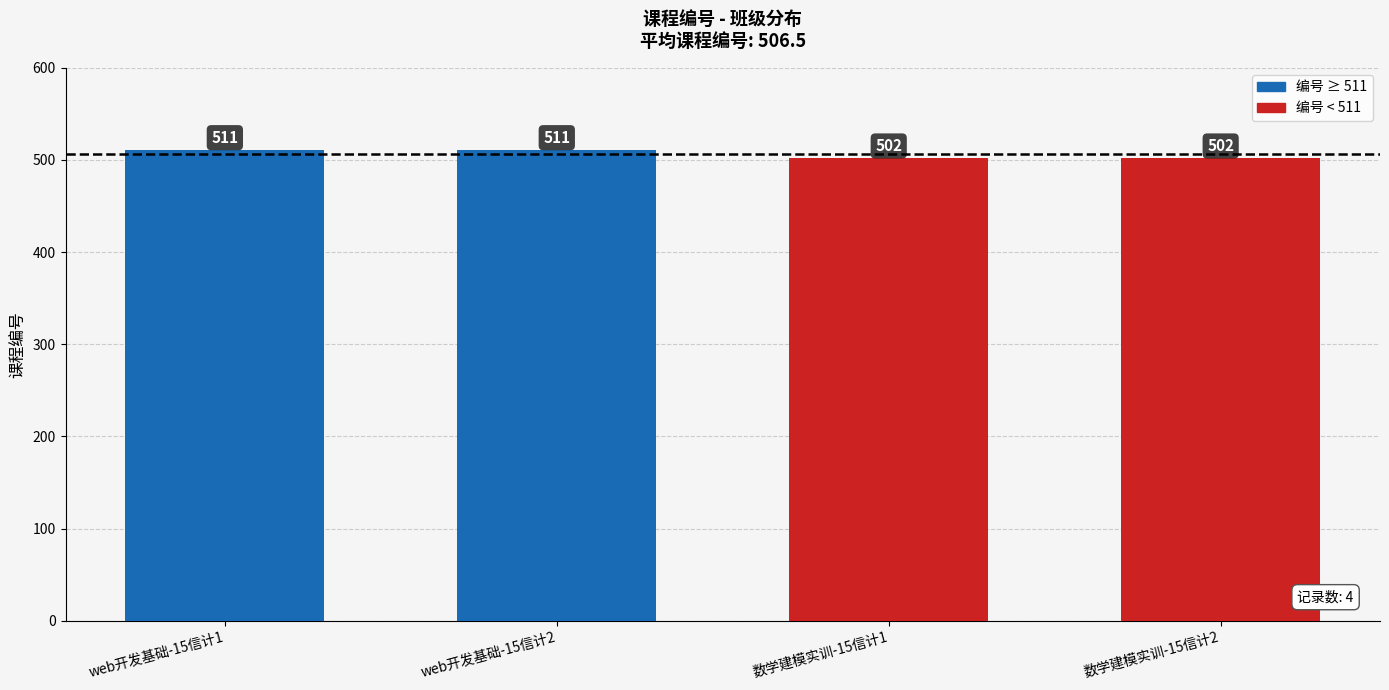

Is it true that the value at 数学建模实训-15信计2 is 241?

False